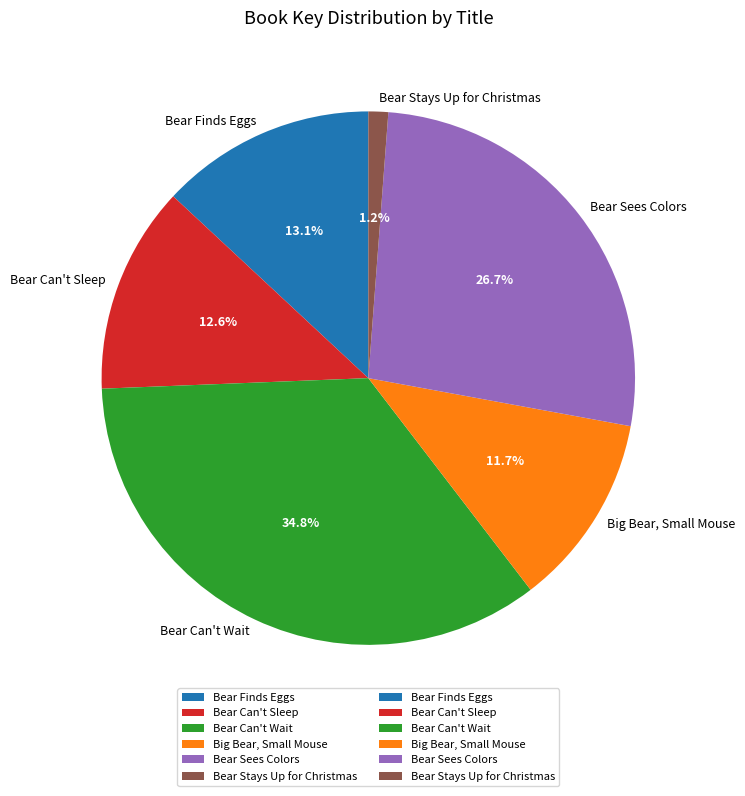

Approximately how many times larger is the value at Bear Finds Eggs compared to Bear Can't Wait?

0.4